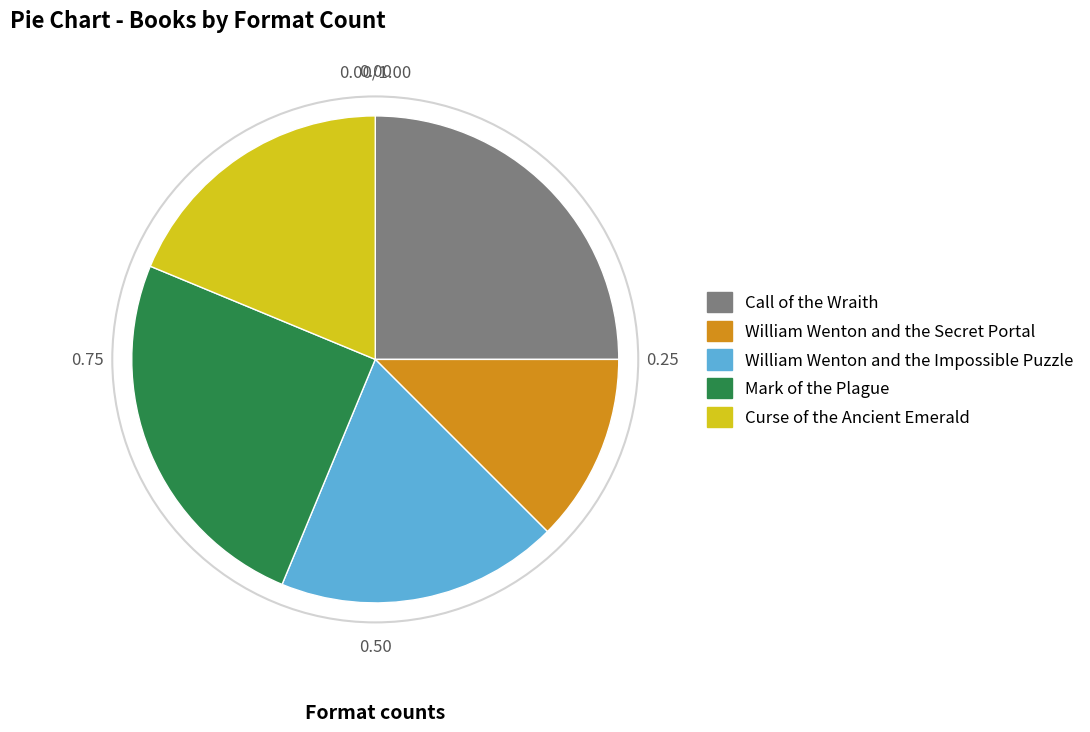

The Mark of the Plague slice represents 25% of the pie. True or false?

True